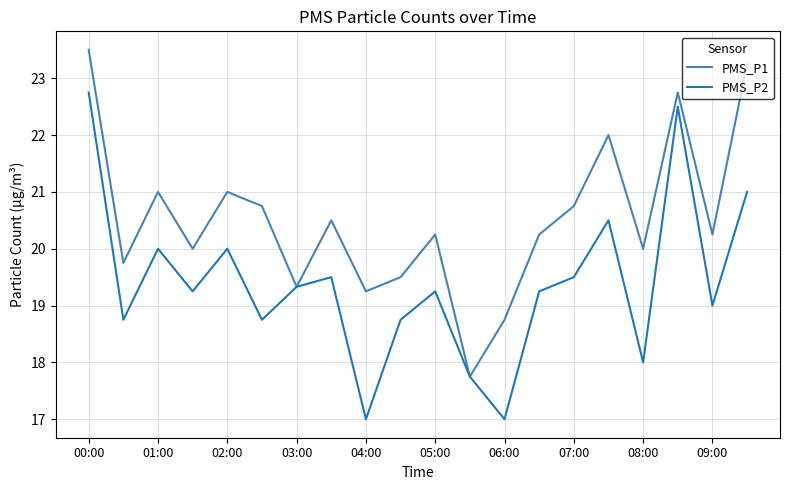

True or false: PMS_P2 has more than 2 interior local peaks.

True